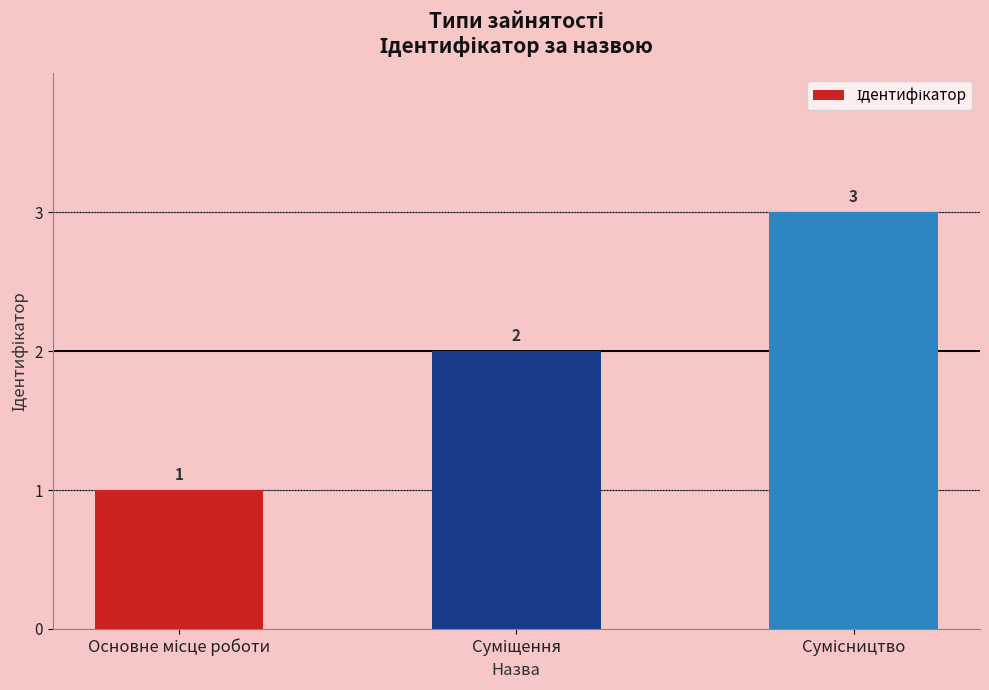

What is the greatest value displayed?

3